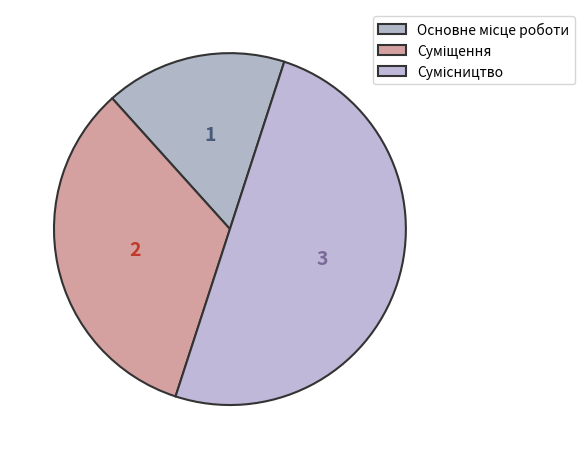

True or false: Сумісництво accounts for 61% of the total.

False